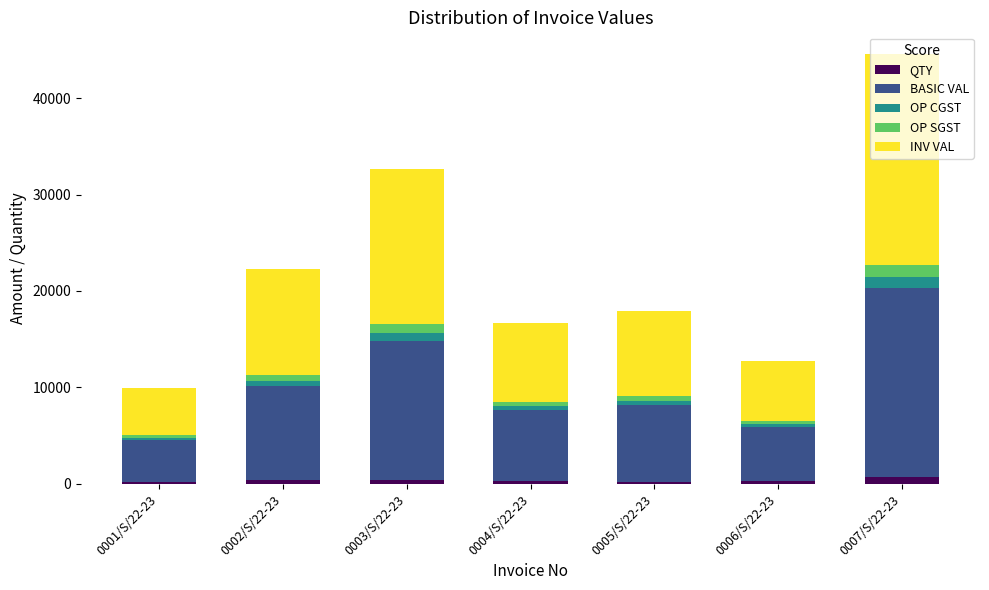

Are the bars horizontal?

No